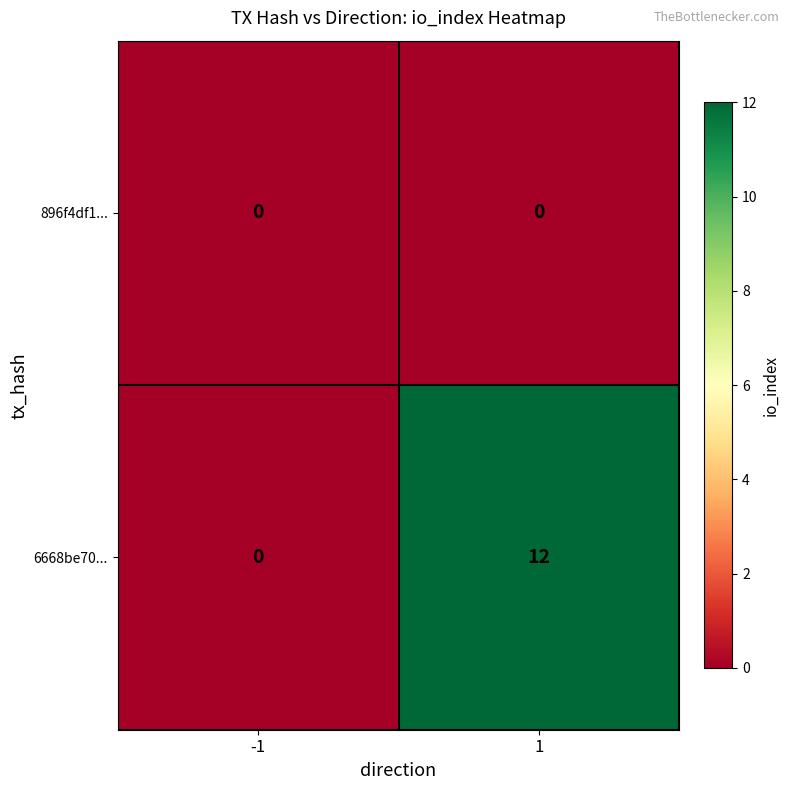

Which series changed the most between -1 and 1?

6668be70...